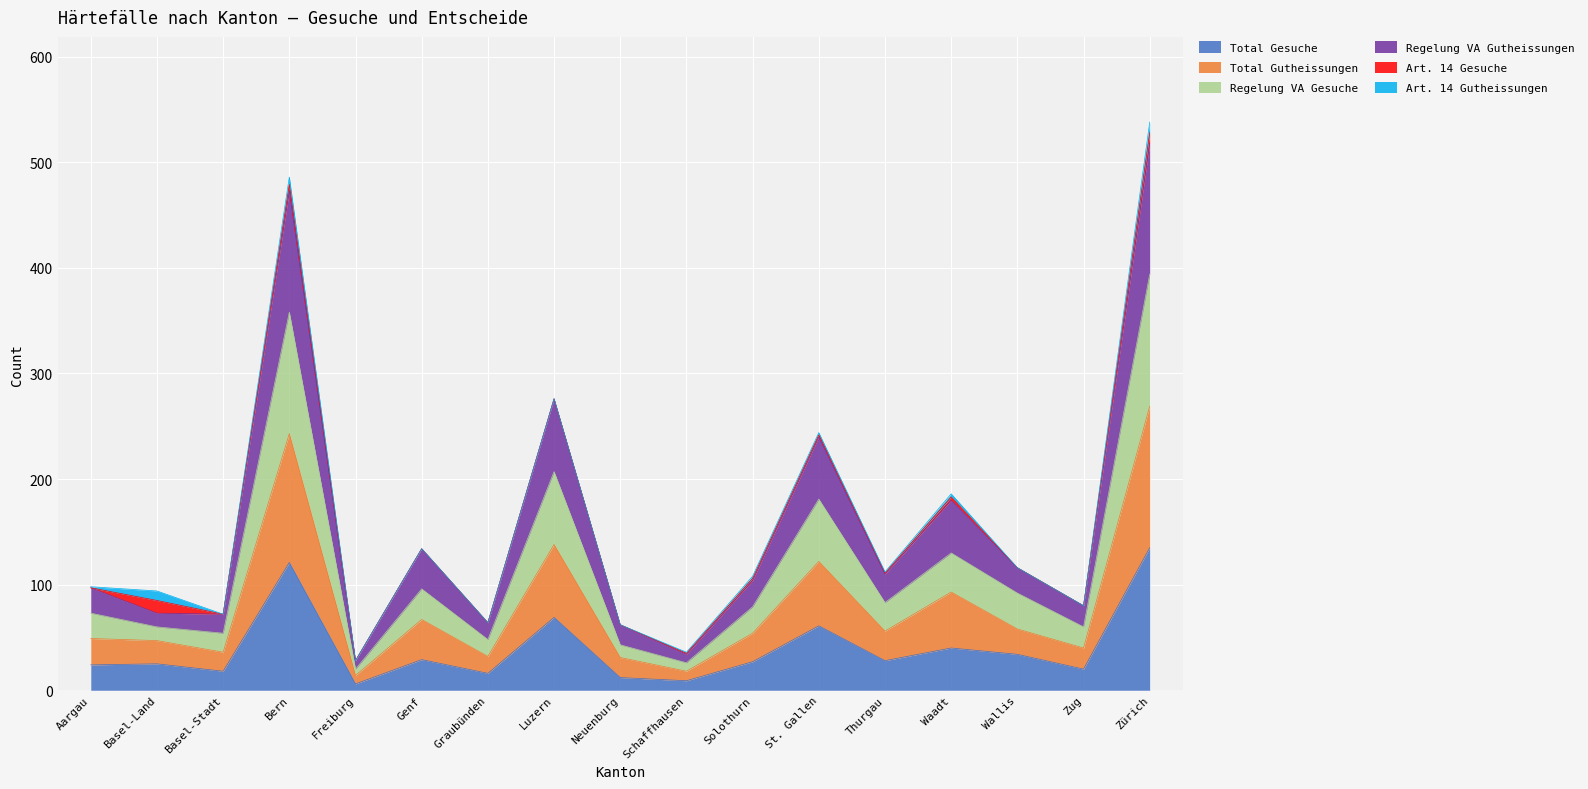

Is it true that Total Gesuche equals 40 at Waadt?

True